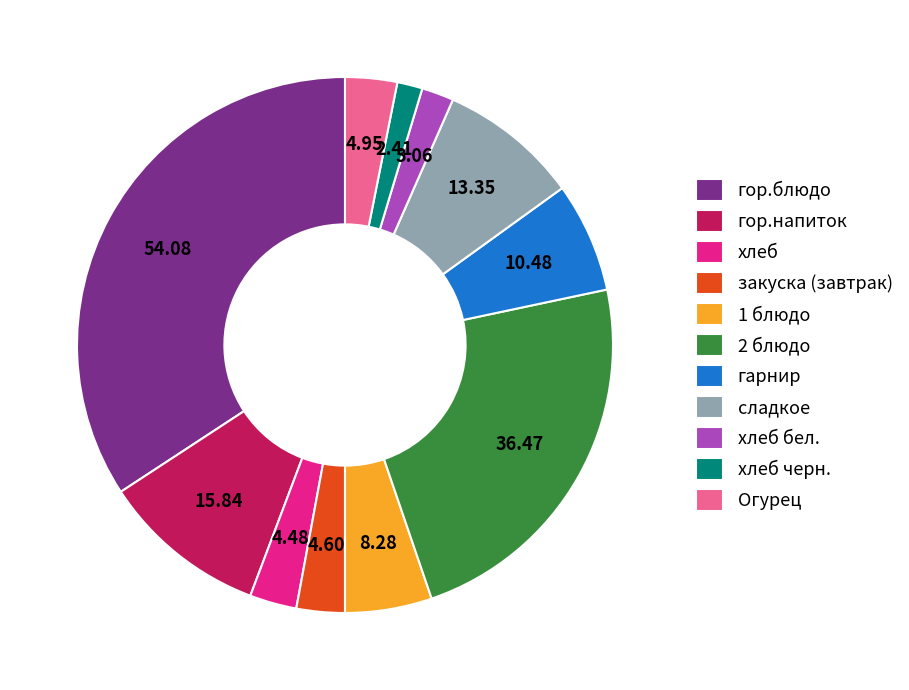

Is there a majority slice in this chart?

No